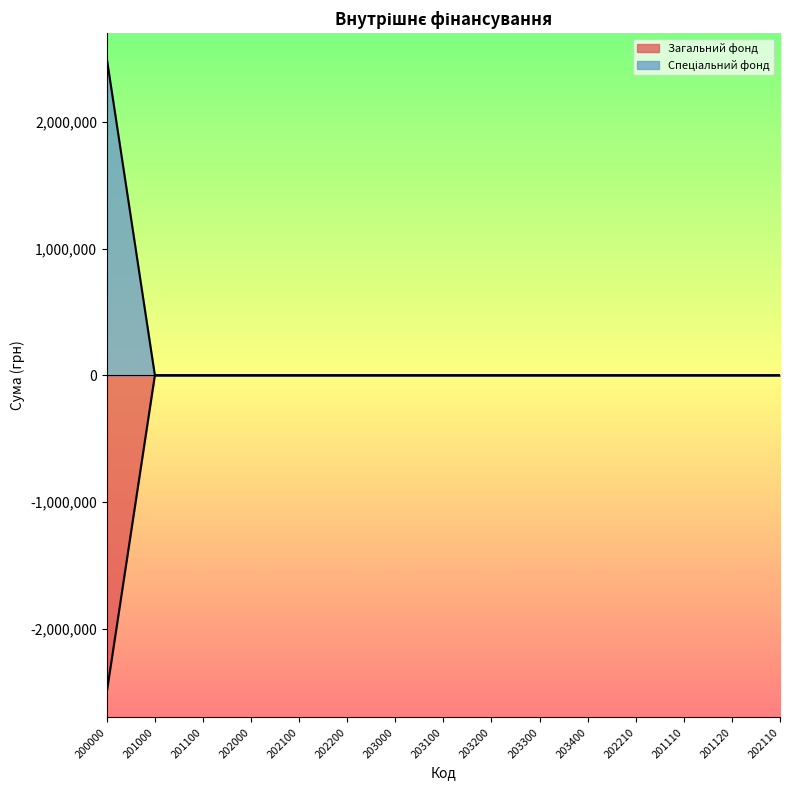

True or false: Спеціальний фонд and Загальний фонд cross at least once.

False